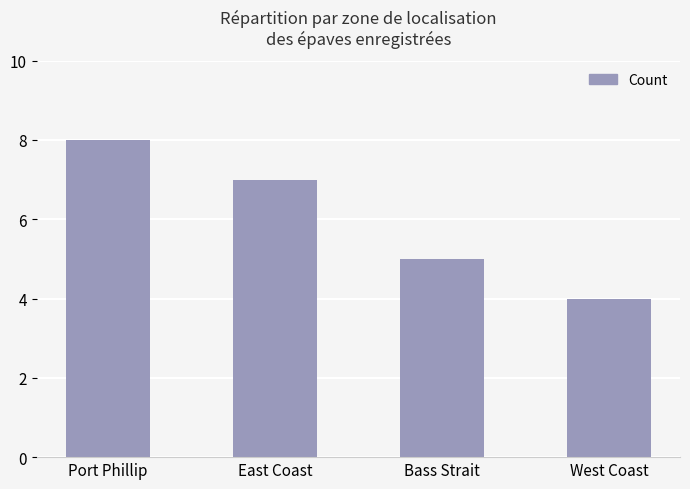

What is the change in value from East Coast to Bass Strait?

-2